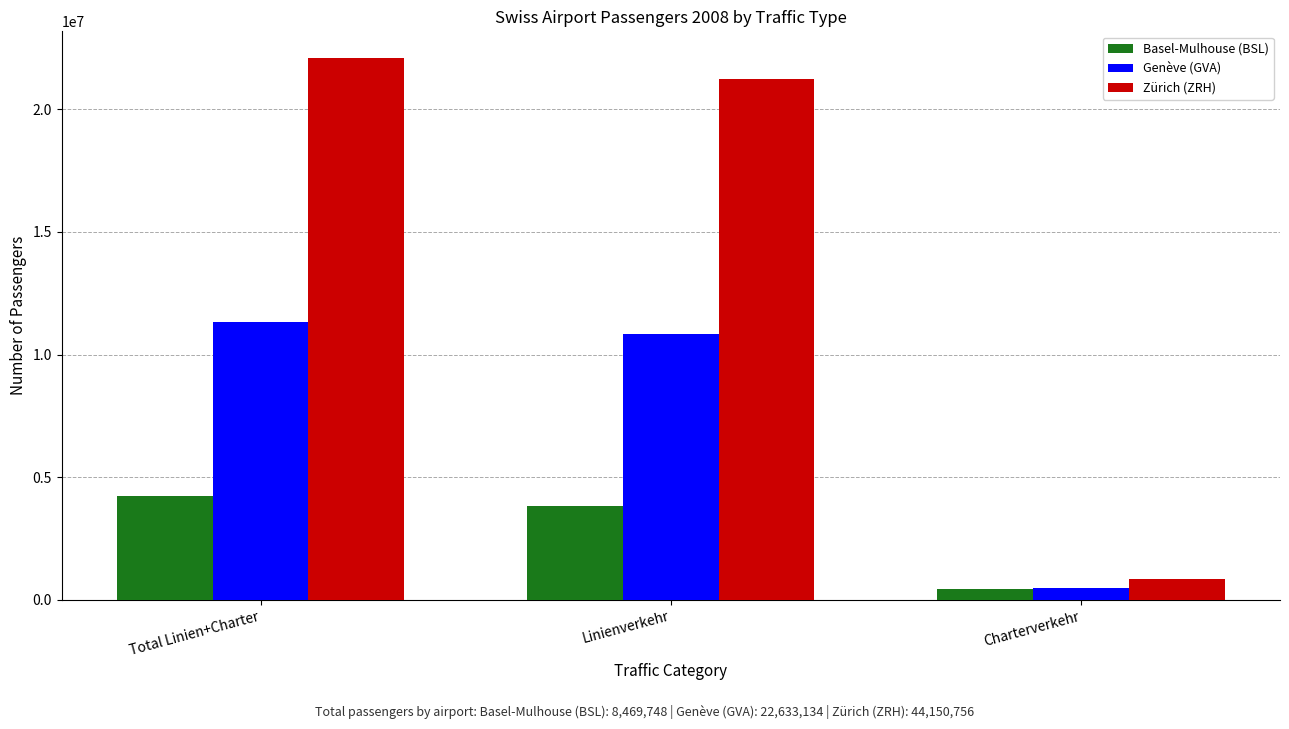

How many bars are there in each group?

3